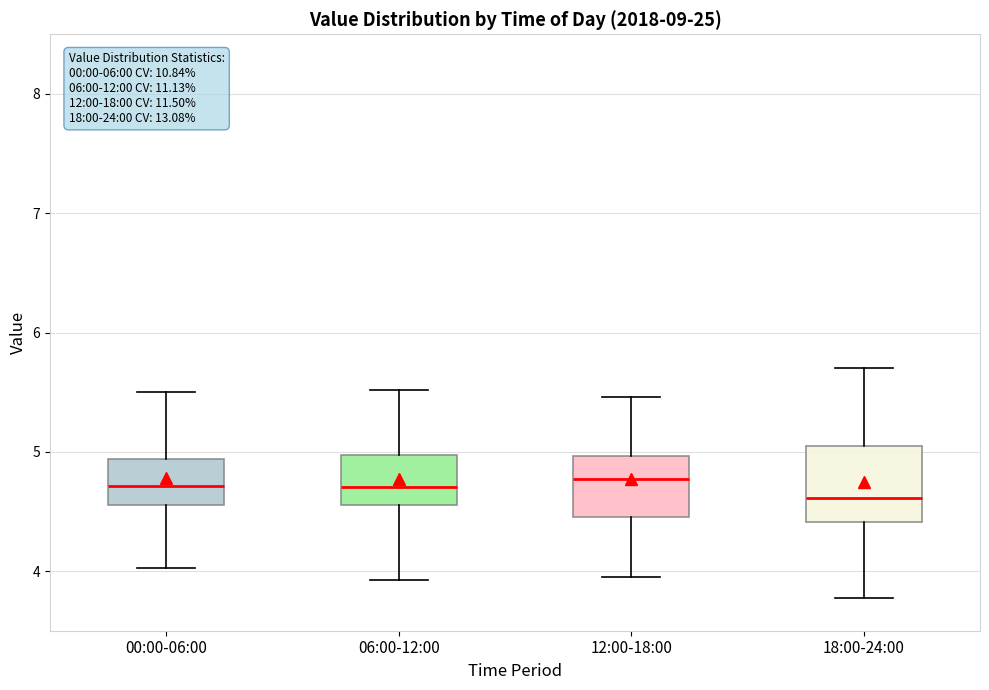

Where does the upper whisker of the box for 12:00-18:00 end on the y-axis? The values are not printed on the chart, so give them approximately, as read against the axis.

5.5